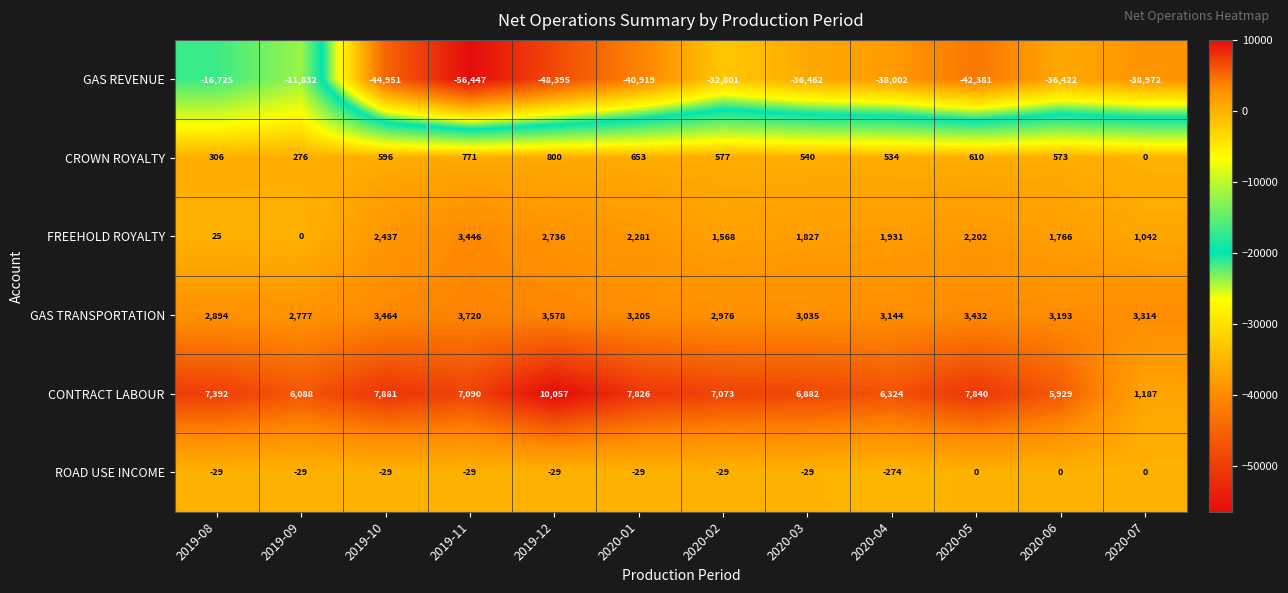

Which series has the widest spread of values?

GAS REVENUE